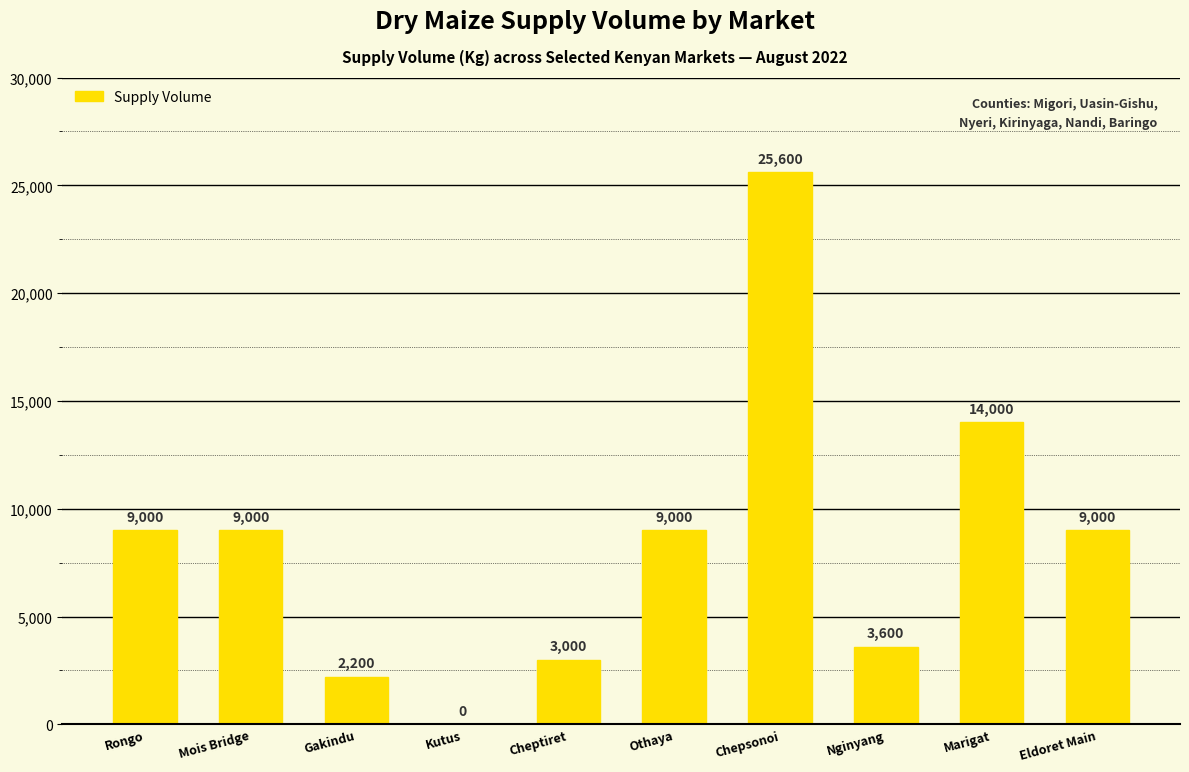

What is the change in value from Marigat to Eldoret Main?

-5000